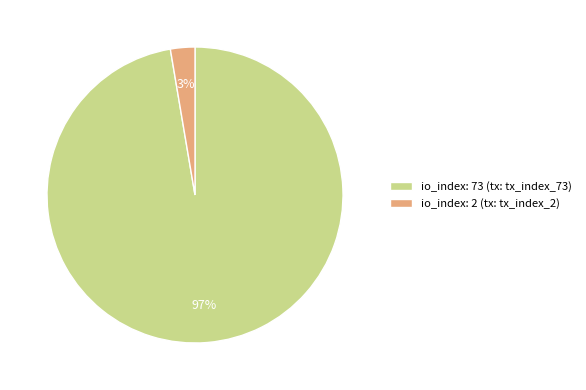

Which has a higher value, io_index: 73 (tx: tx_index_73) or io_index: 2 (tx: tx_index_2)?

io_index: 73 (tx: tx_index_73)